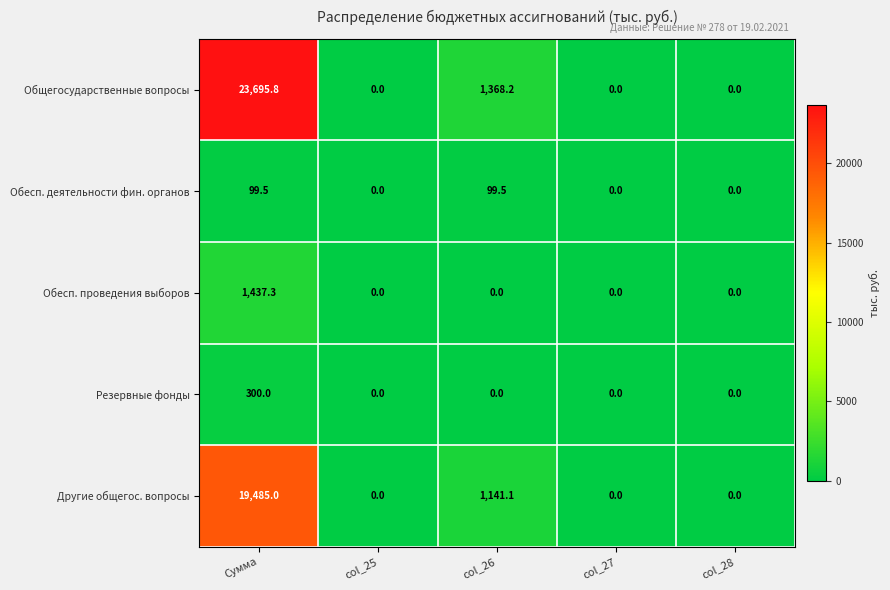

Between Сумма and col_27, which series saw the biggest shift?

Общегосударственные вопросы